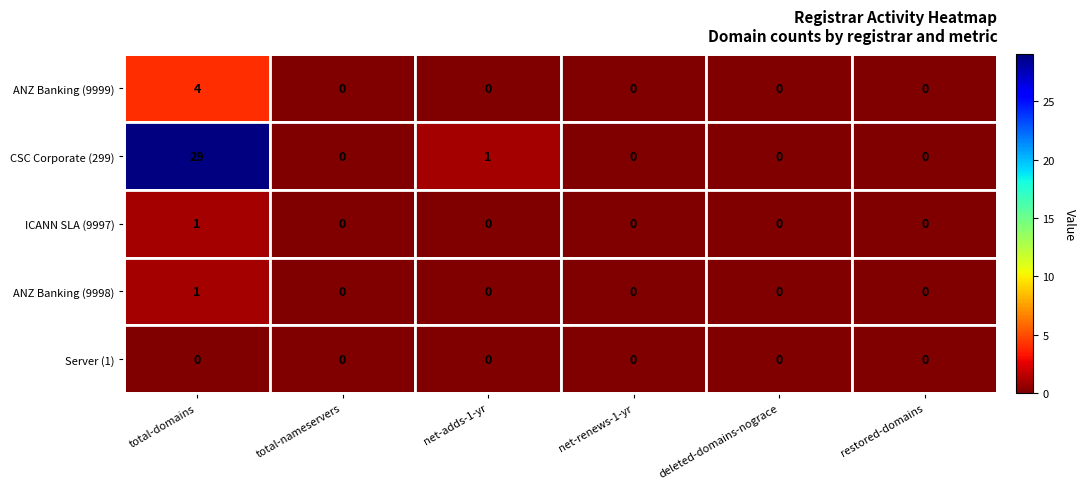

The value of ANZ Banking (9999) at restored-domains is 0. True or false?

True